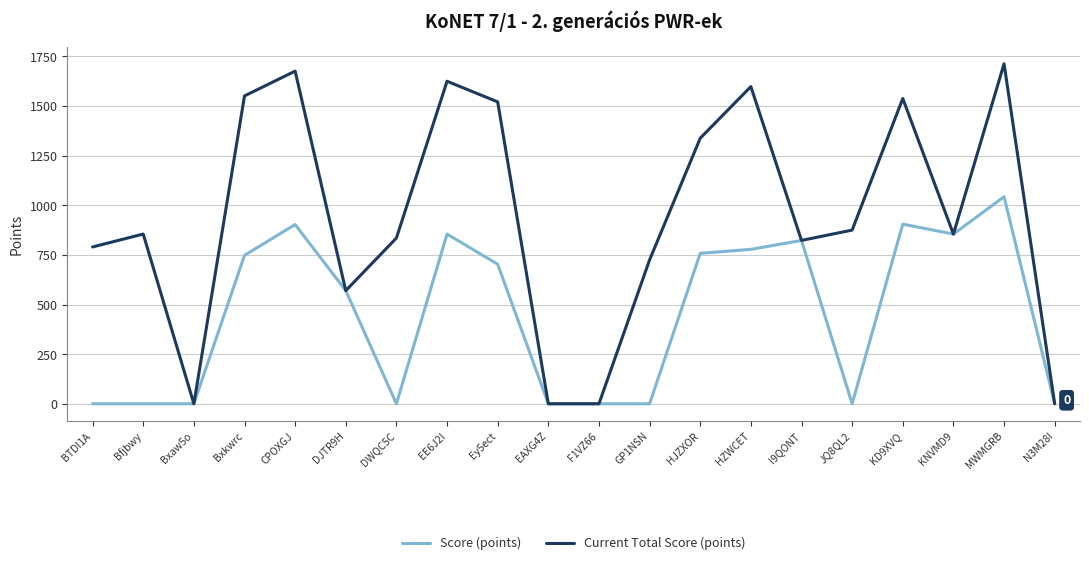

Between Ey5ect and EAXG4Z, which series saw the biggest shift?

Current Total Score (points)